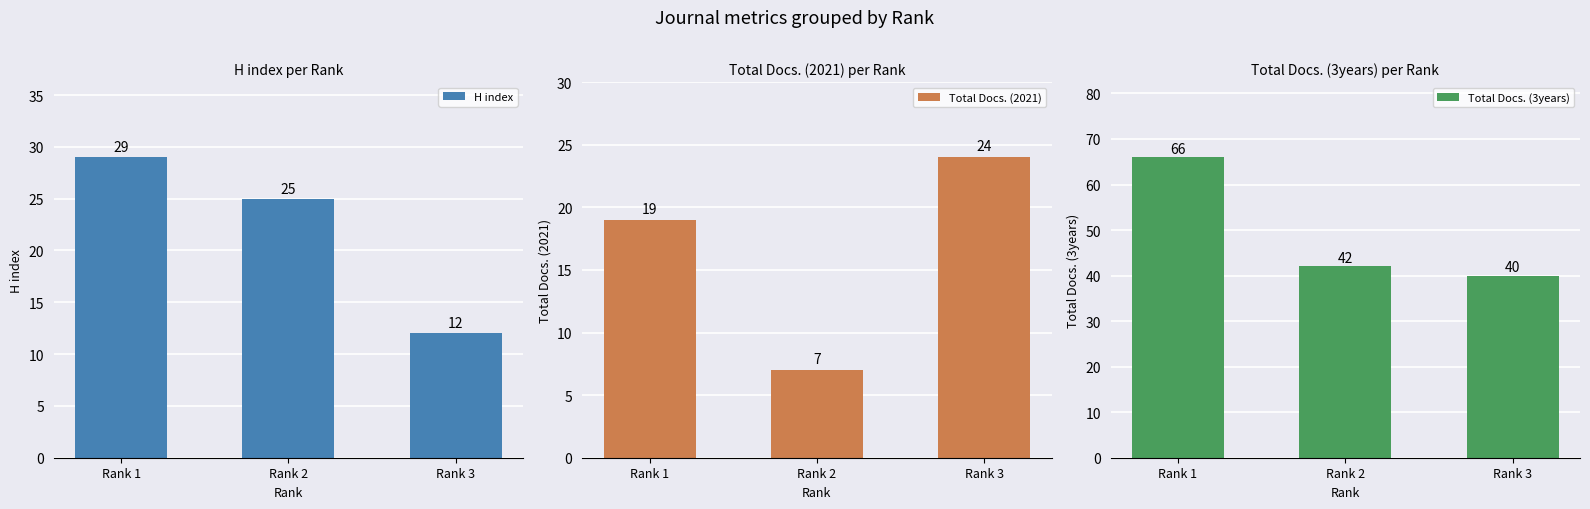

List the labels in order of Total Docs. (3years) value, smallest first.

Rank 3, Rank 2, Rank 1